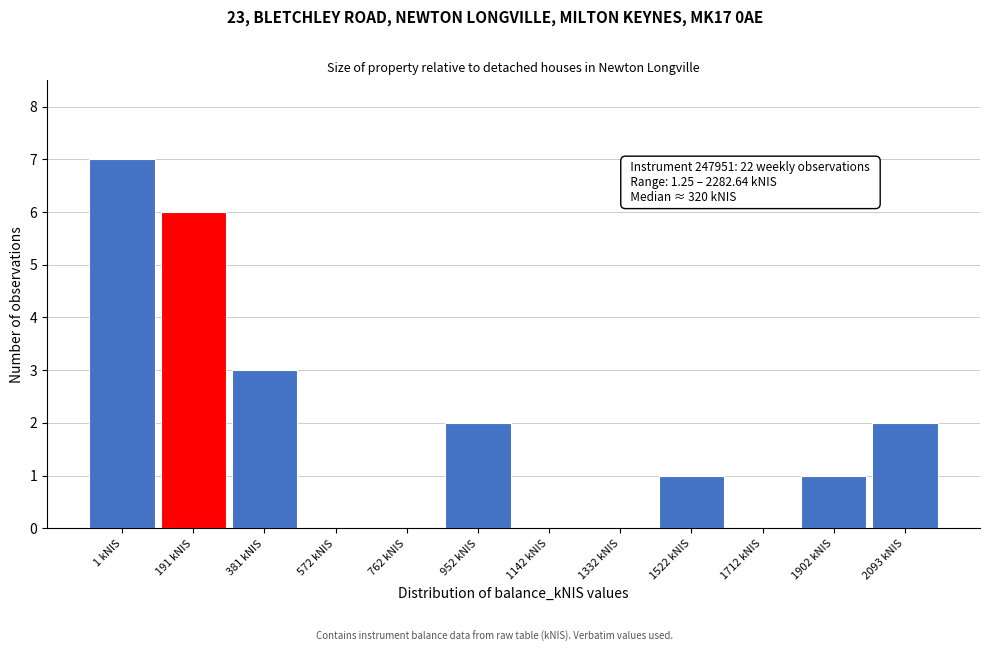

Reading right to left, what are all the values shown in this chart?

2093 kNIS=2	1902 kNIS=1	1712 kNIS=0	1522 kNIS=1	1332 kNIS=0	1142 kNIS=0	952 kNIS=2	762 kNIS=0	572 kNIS=0	381 kNIS=3	191 kNIS=6	1 kNIS=7